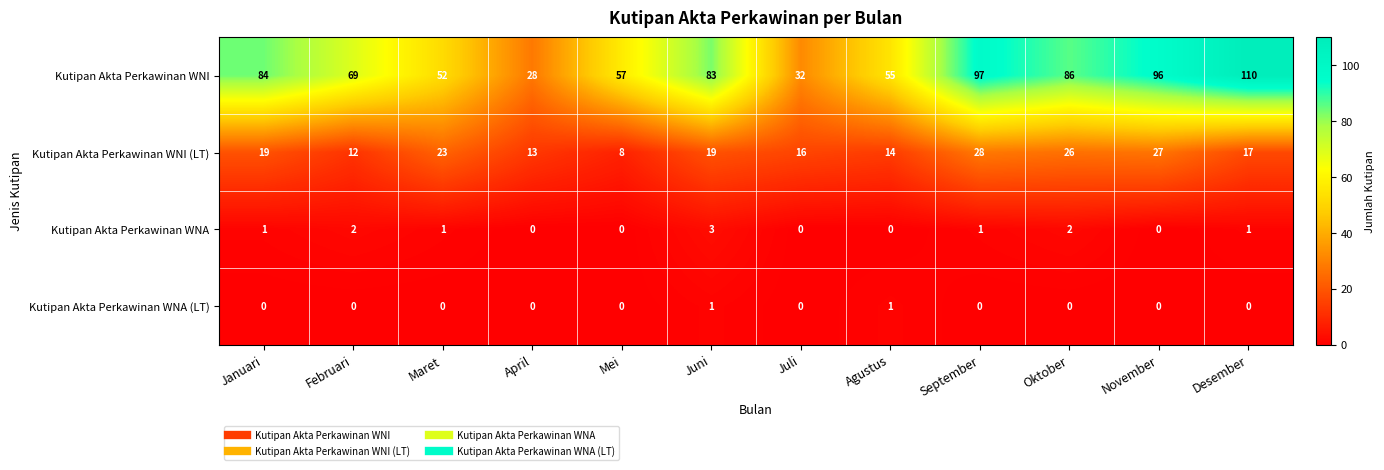

Is it true that Kutipan Akta Perkawinan WNA equals 2 at Oktober?

True